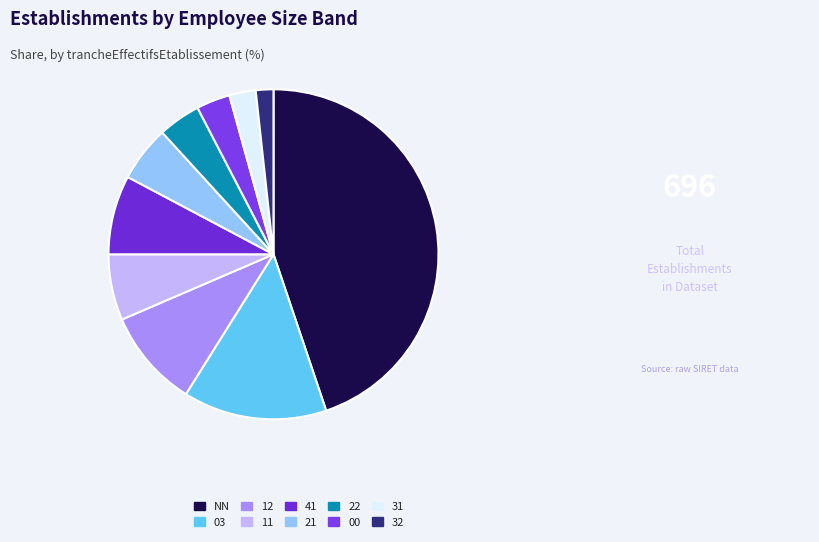

How many segments does this pie chart have?

10